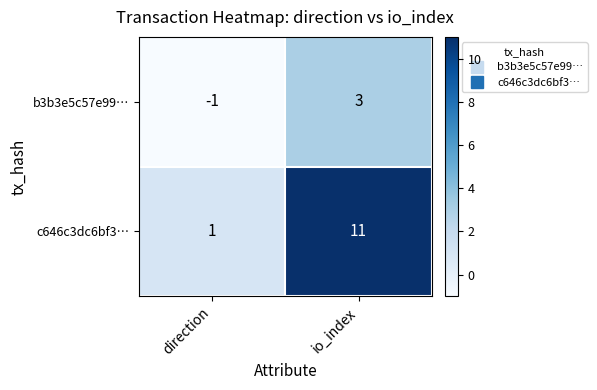

At which label does b3b3e5c57e99… reach its peak?

io_index